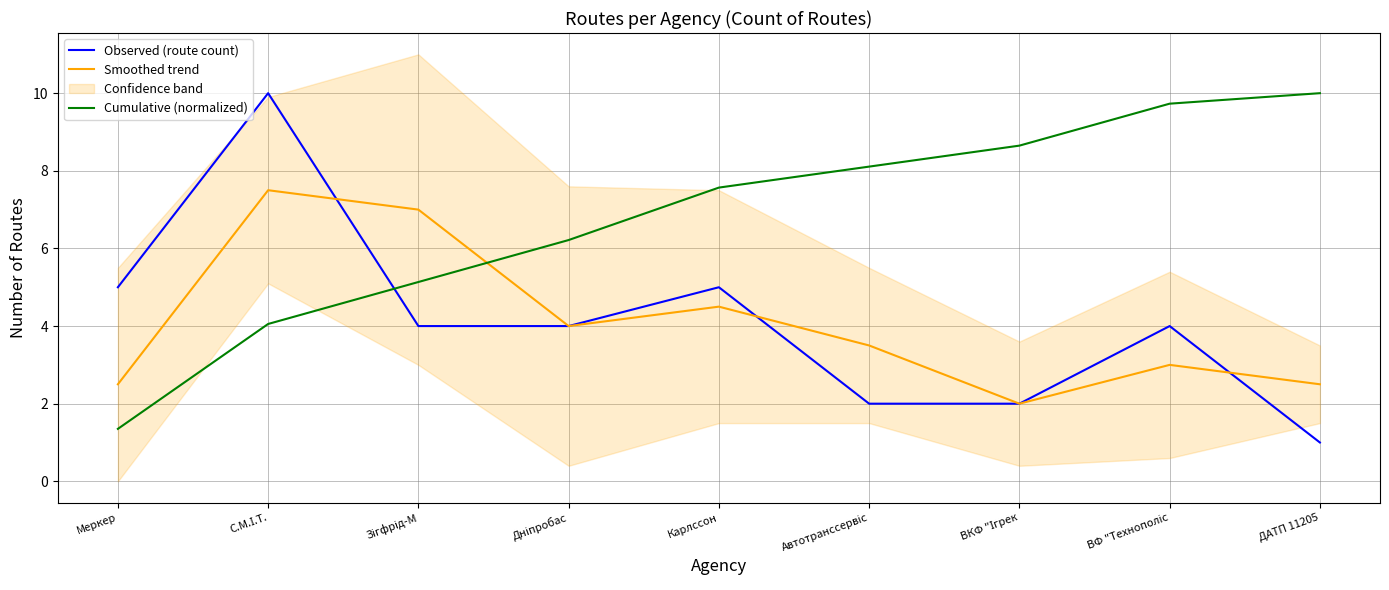

True or false: Smoothed trend has more than 1 points higher than both neighbors.

True